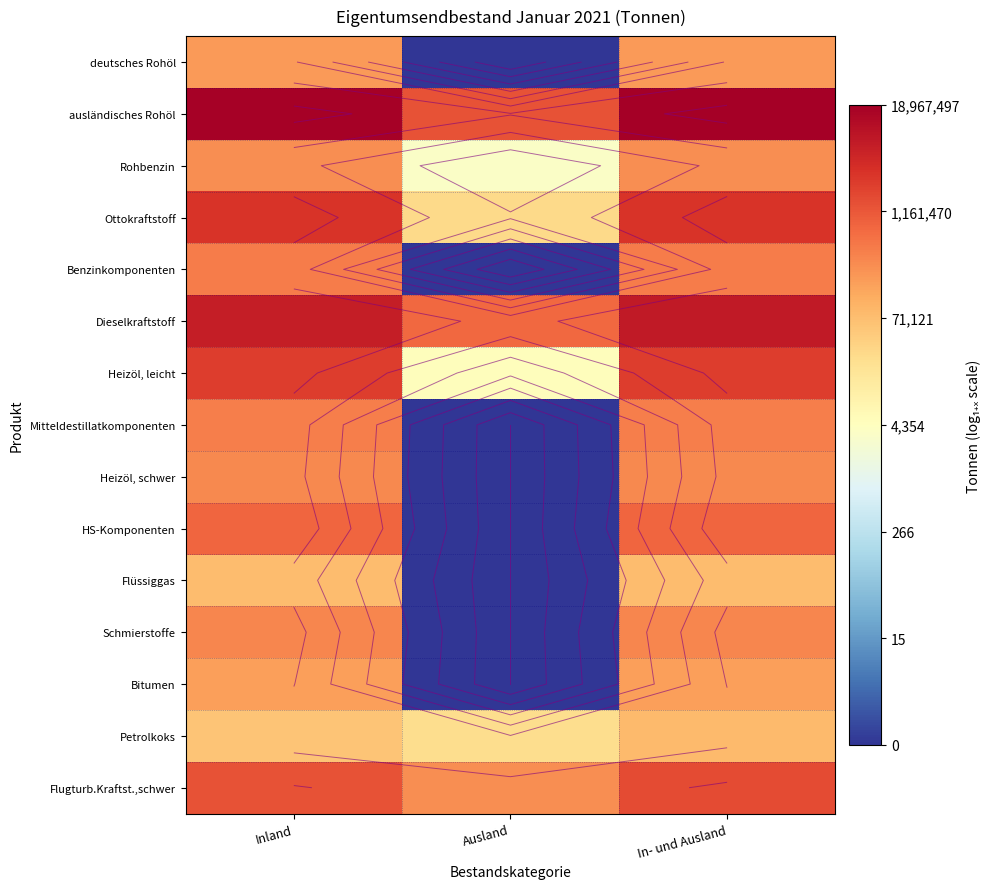

List the labels in order of Petrolkoks value, smallest first.

Ausland, Inland, In- und Ausland